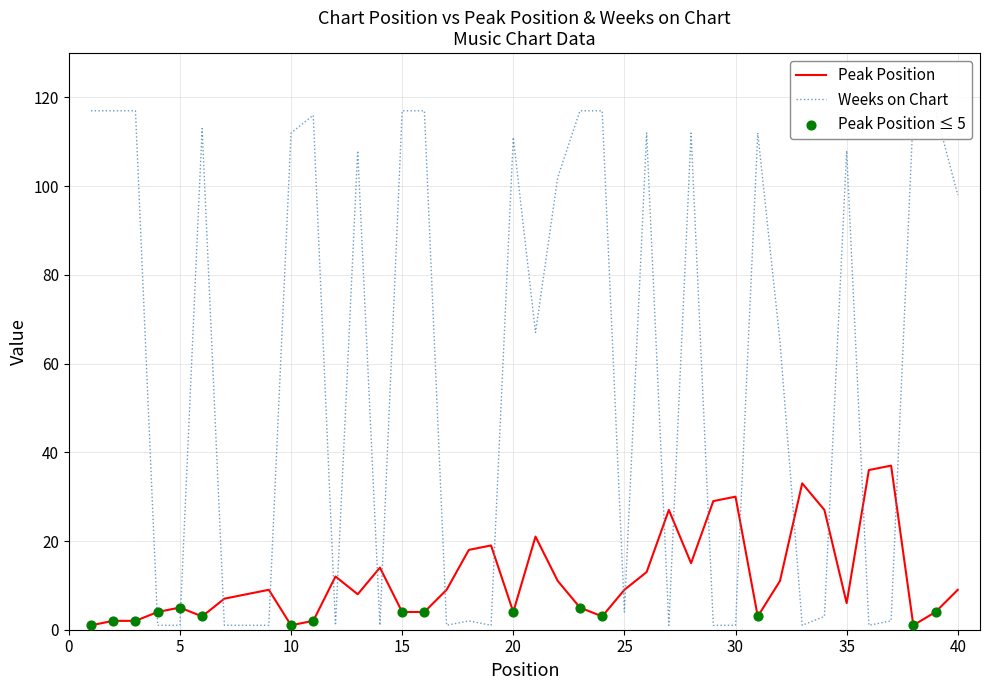

The Peak Position series shows 5 at 5. True or false?

True